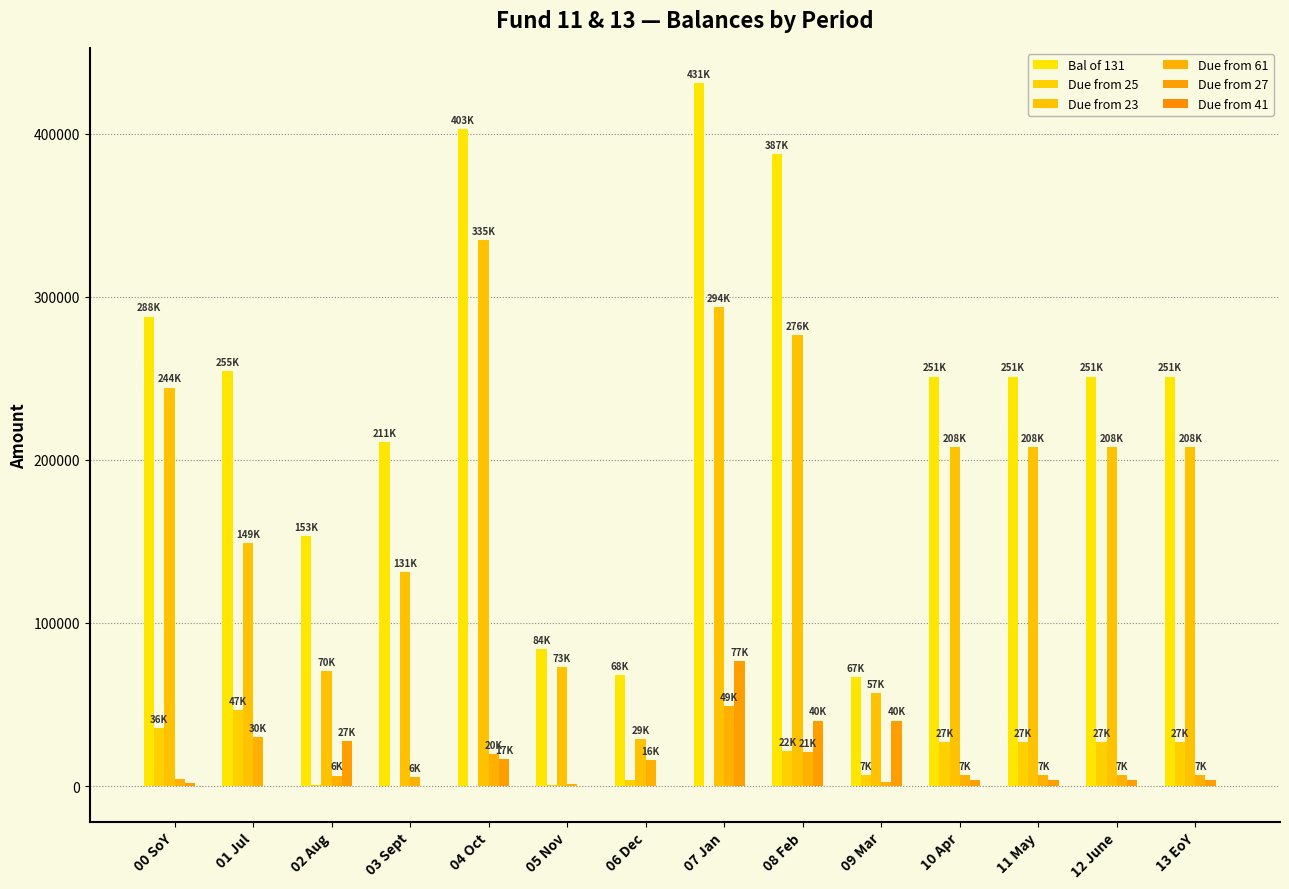

What is the minimum value shown in the chart?

-232.8